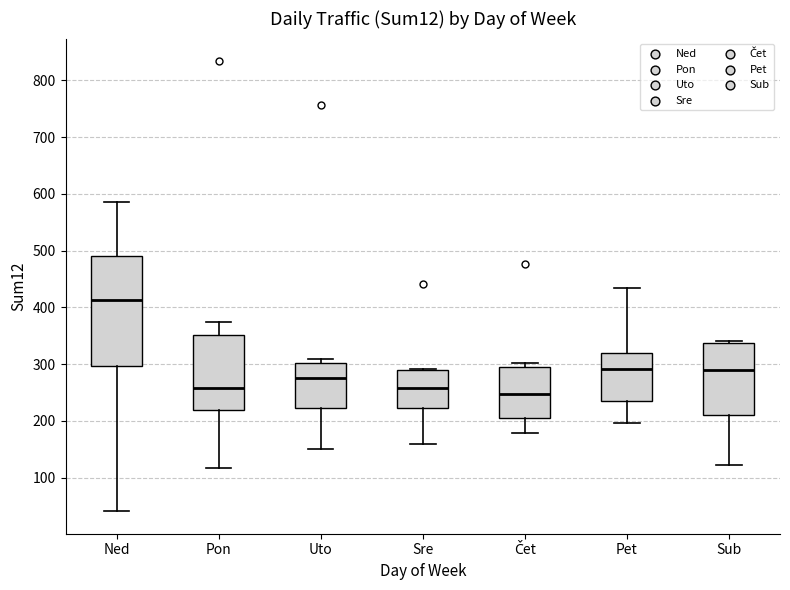

Where is the upper edge of the box for Pon on the y-axis? The values are not printed on the chart, so give them approximately, as read against the axis.

350